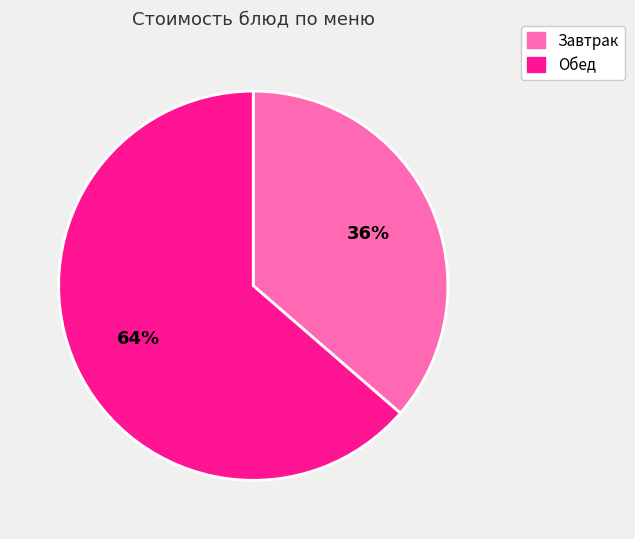

To the nearest percent, what is the average slice percentage?

50%